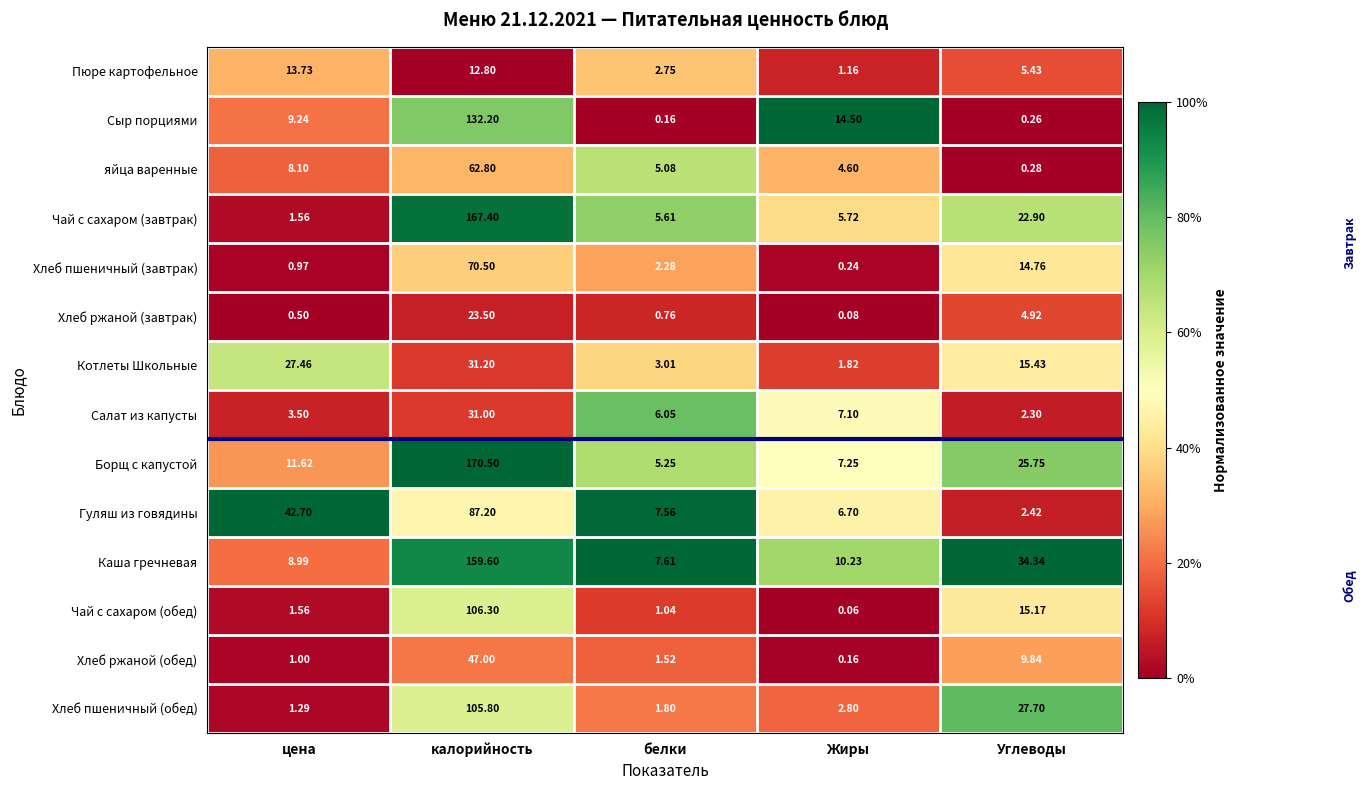

How many values in the Пюре картофельное series exceed 5?

3